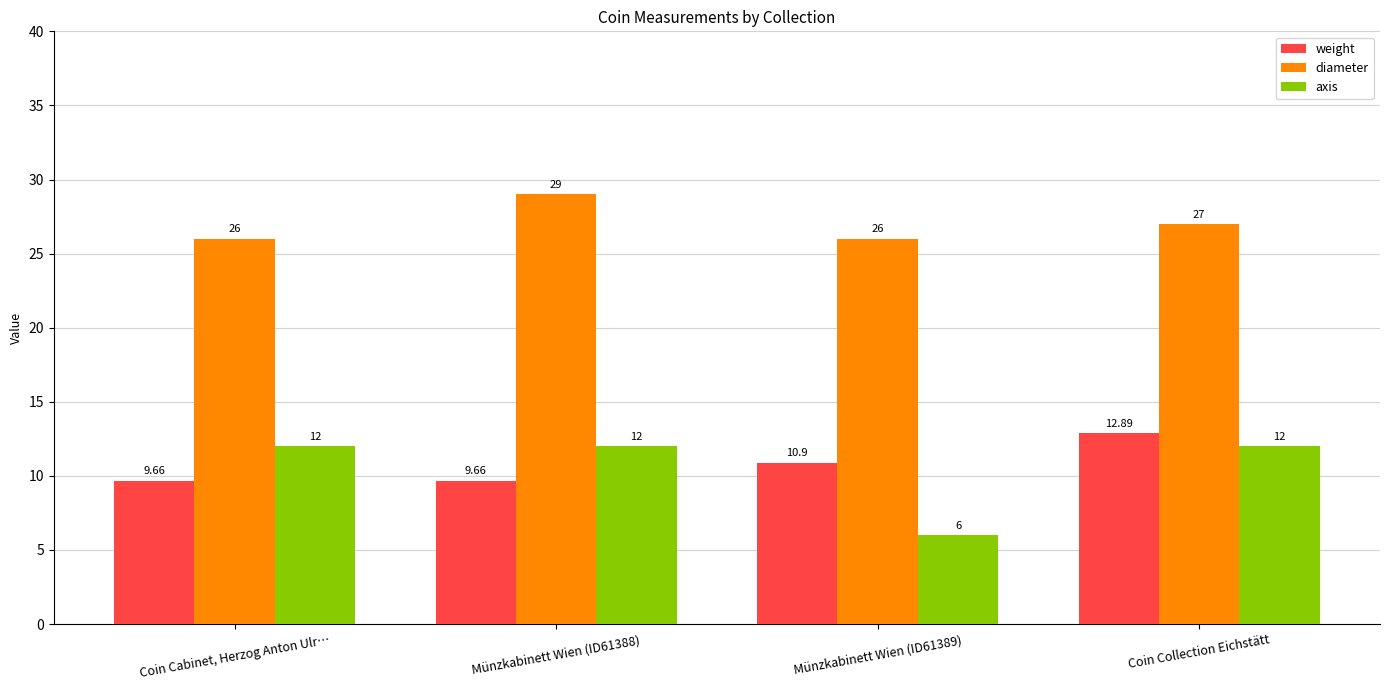

Count the weight values in the range 9 to 12.

3